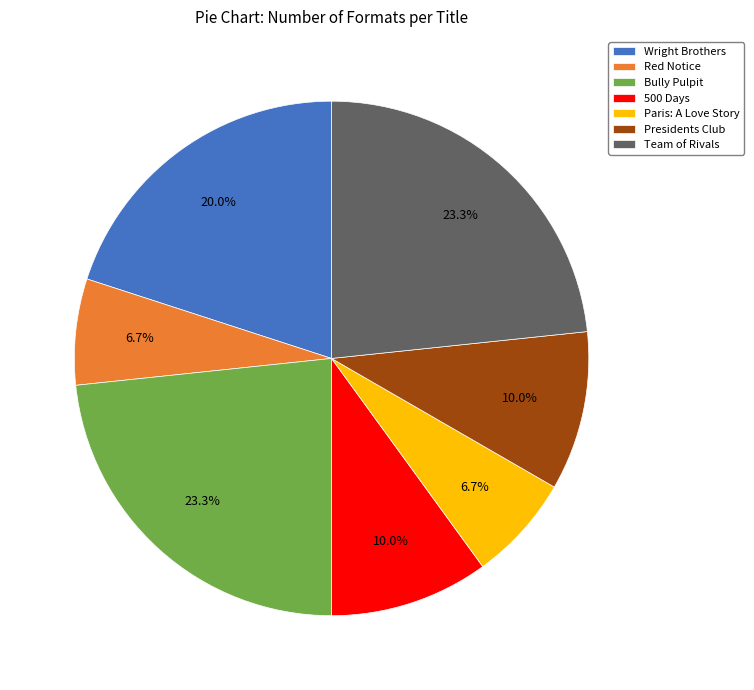

Does 500 Days account for over 50% of the chart?

No